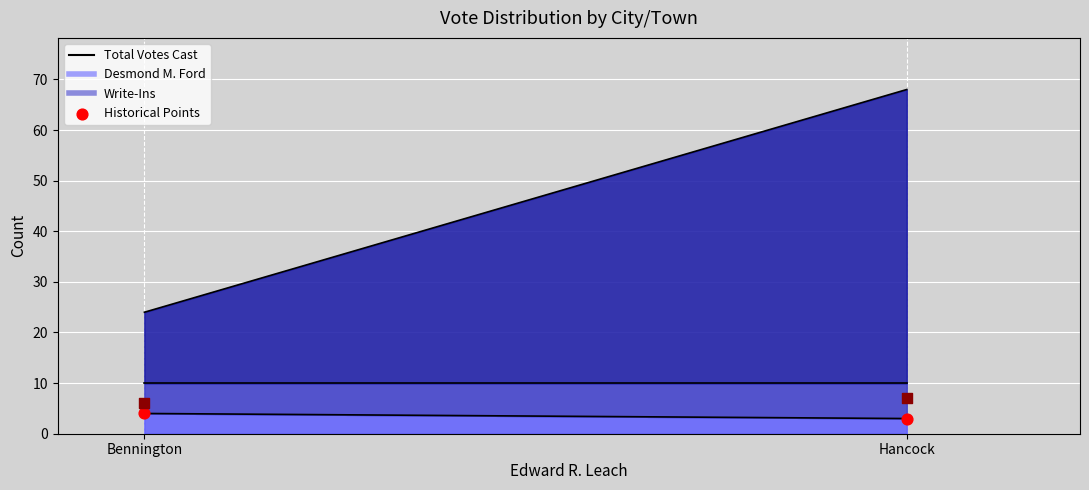

How many data points are displayed?

4